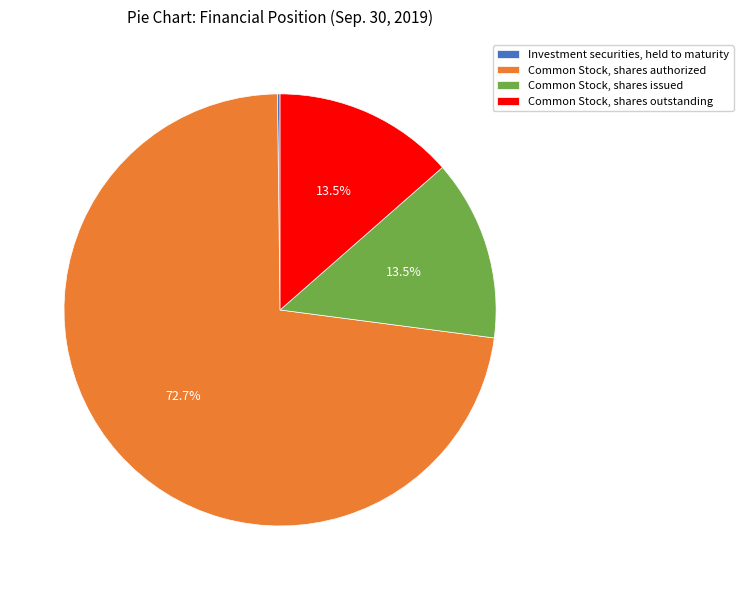

Combined, what portion of the pie is Common Stock, shares authorized and Common Stock, shares outstanding?

86.3%